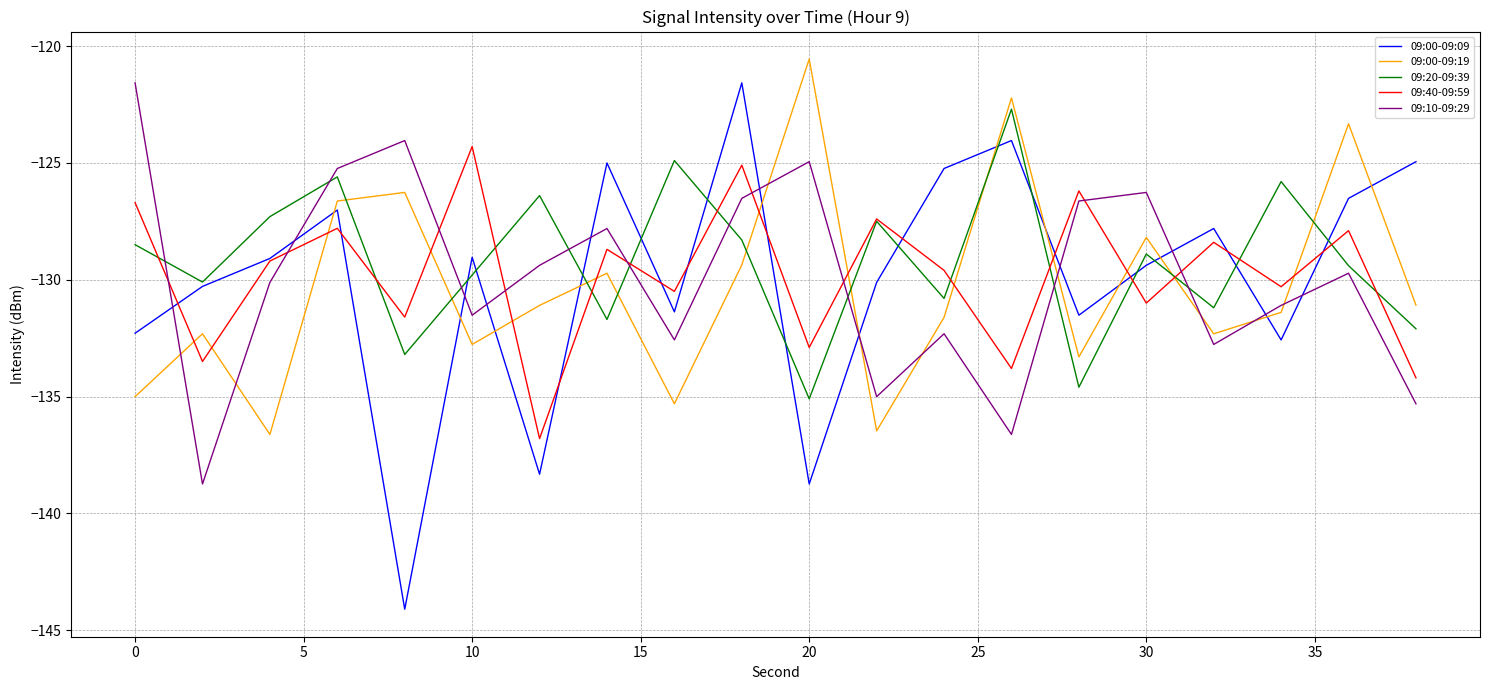

True or false: 09:00-09:09 has more than 2 interior local peaks.

True